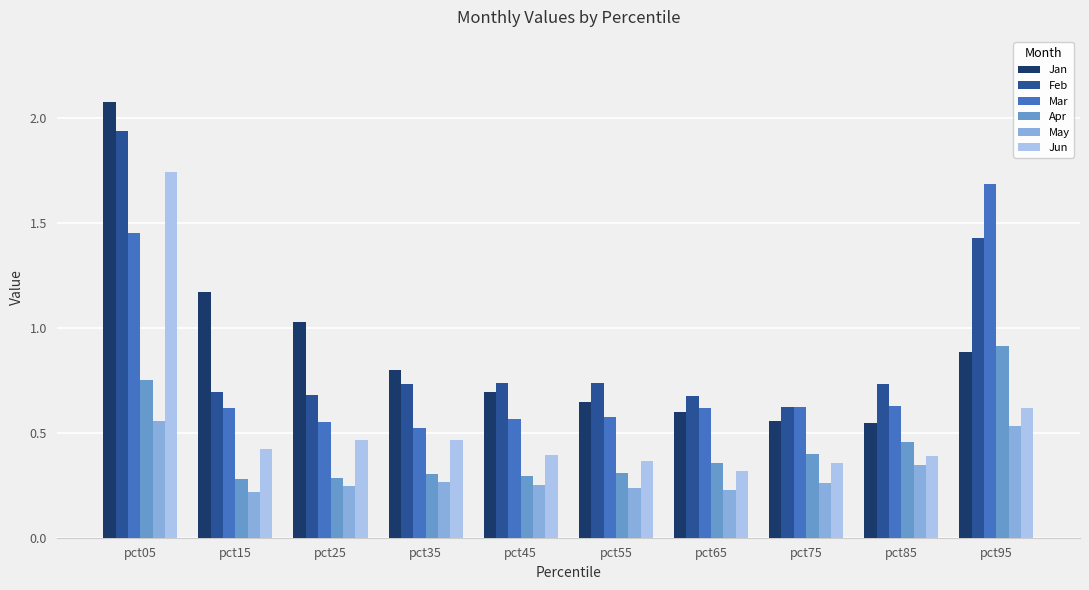

What is the maximum value for Apr?

0.9